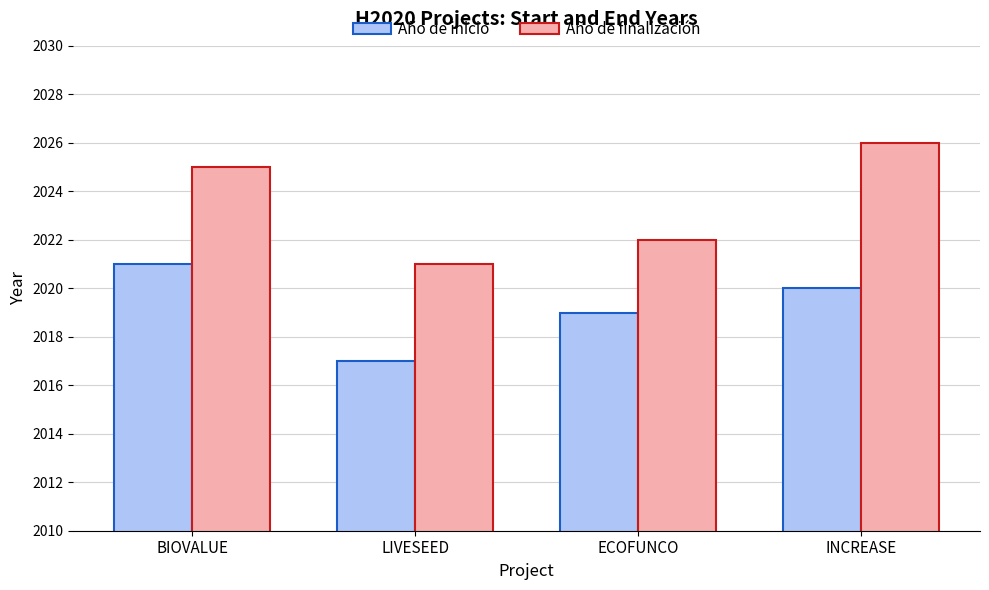

What is the minimum value shown in the chart?

2017